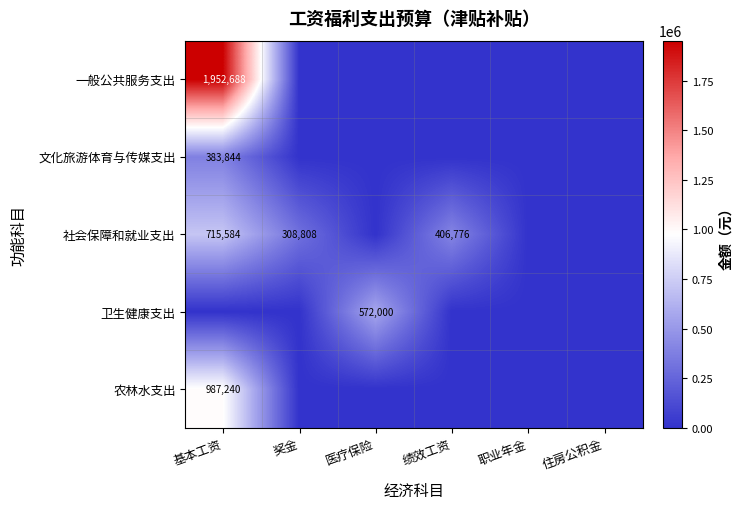

The value of 社会保障和就业支出 at 基本工资 is 500551. True or false?

False